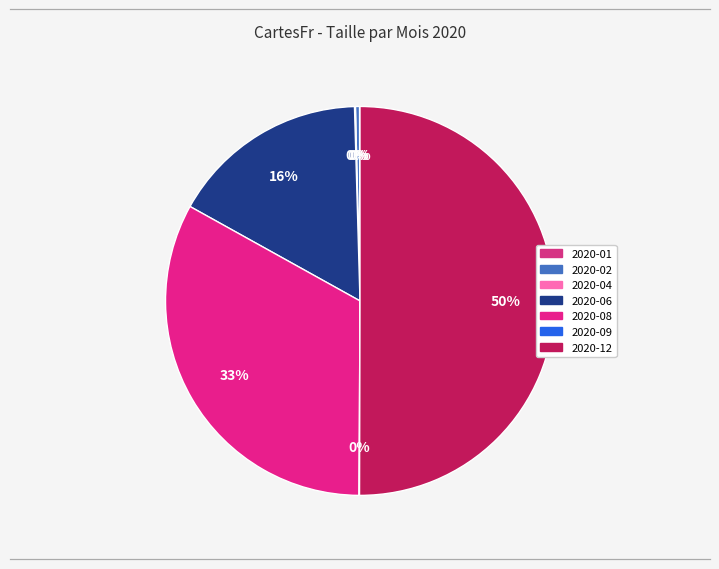

Count the number of slices in the pie.

7